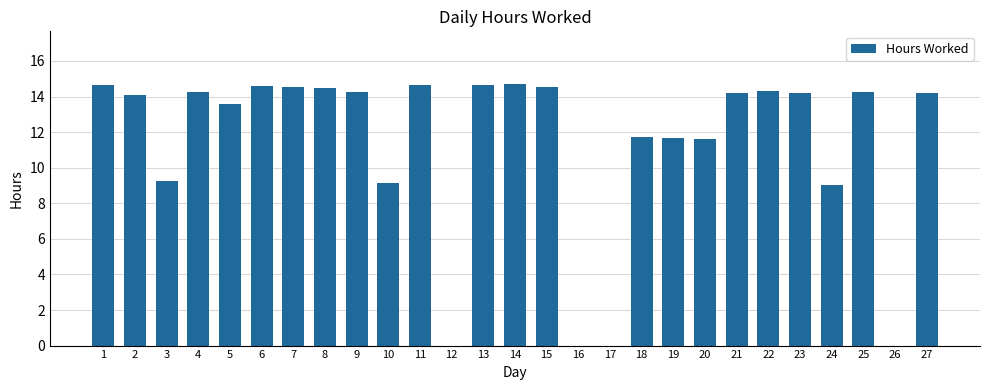

Count the number of data series in this chart.

1